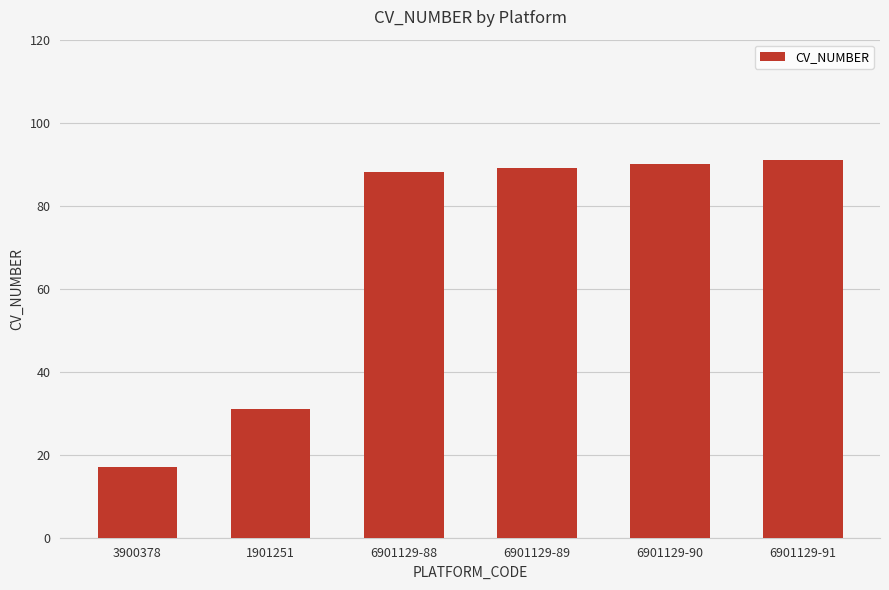

How many values are below 89?

3